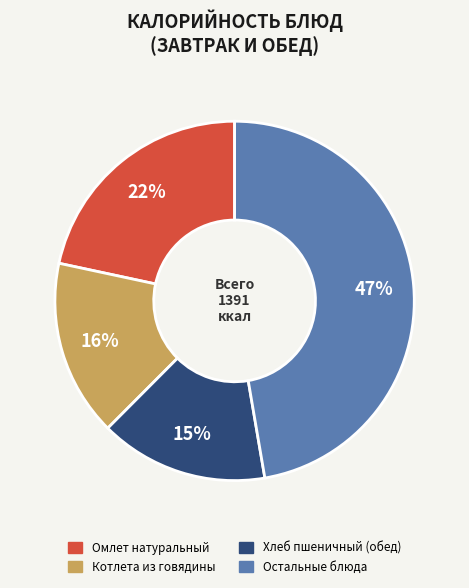

To the nearest percent, what is the difference between the largest and smallest slice percentages?

32%